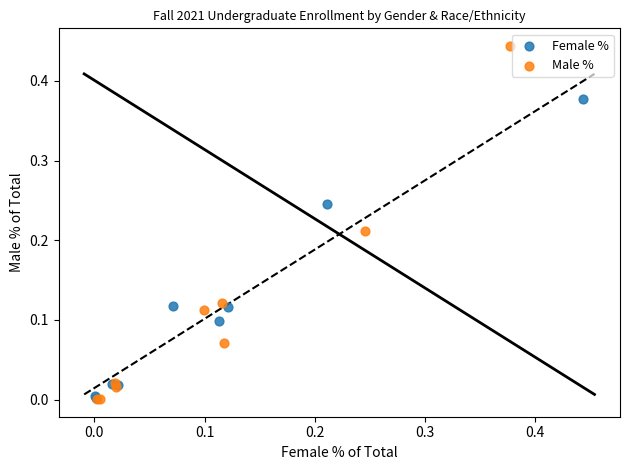

Which series has the largest Y range (max minus min)?

Male %